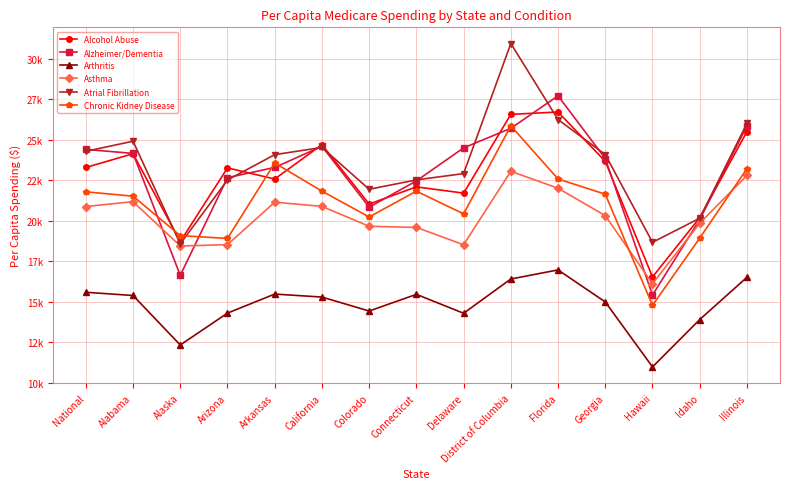

What is the maximum value for Asthma?

23052.0